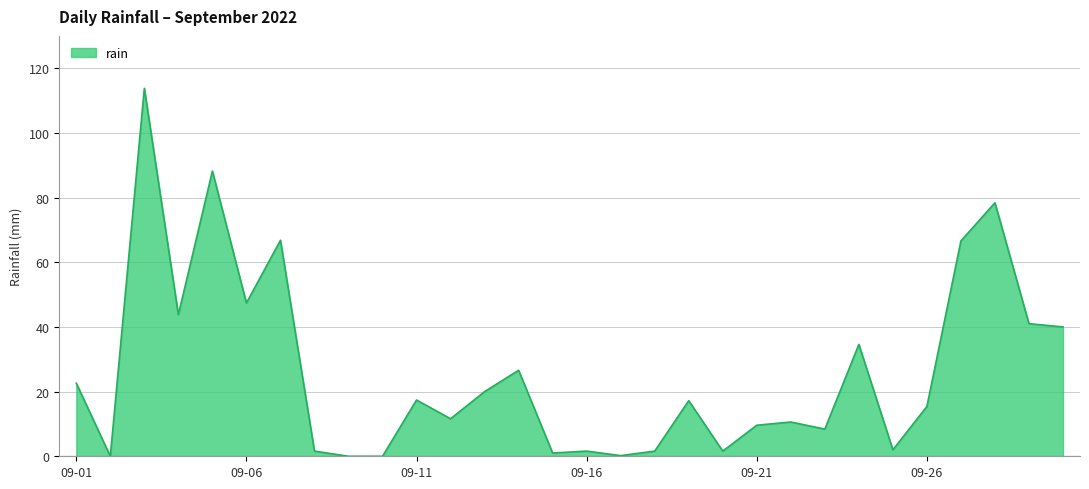

What is the greatest value displayed?

113.8